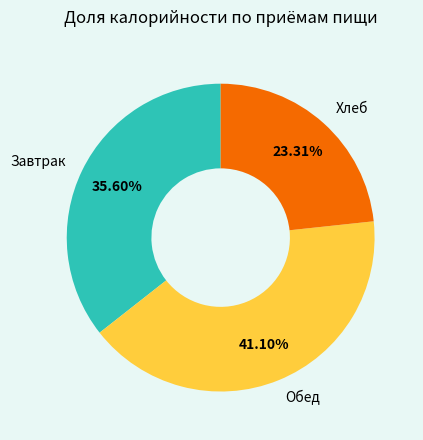

Which has a higher value, Хлеб or Завтрак?

Завтрак